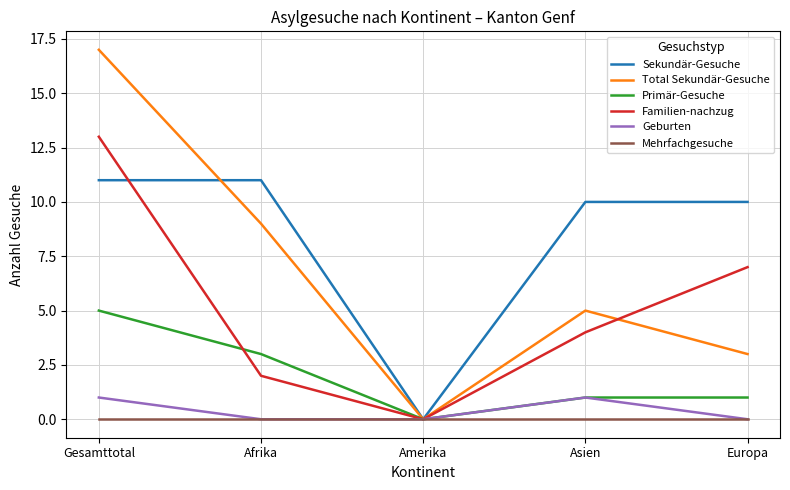

How many interior local peaks does the Geburten series have?

1